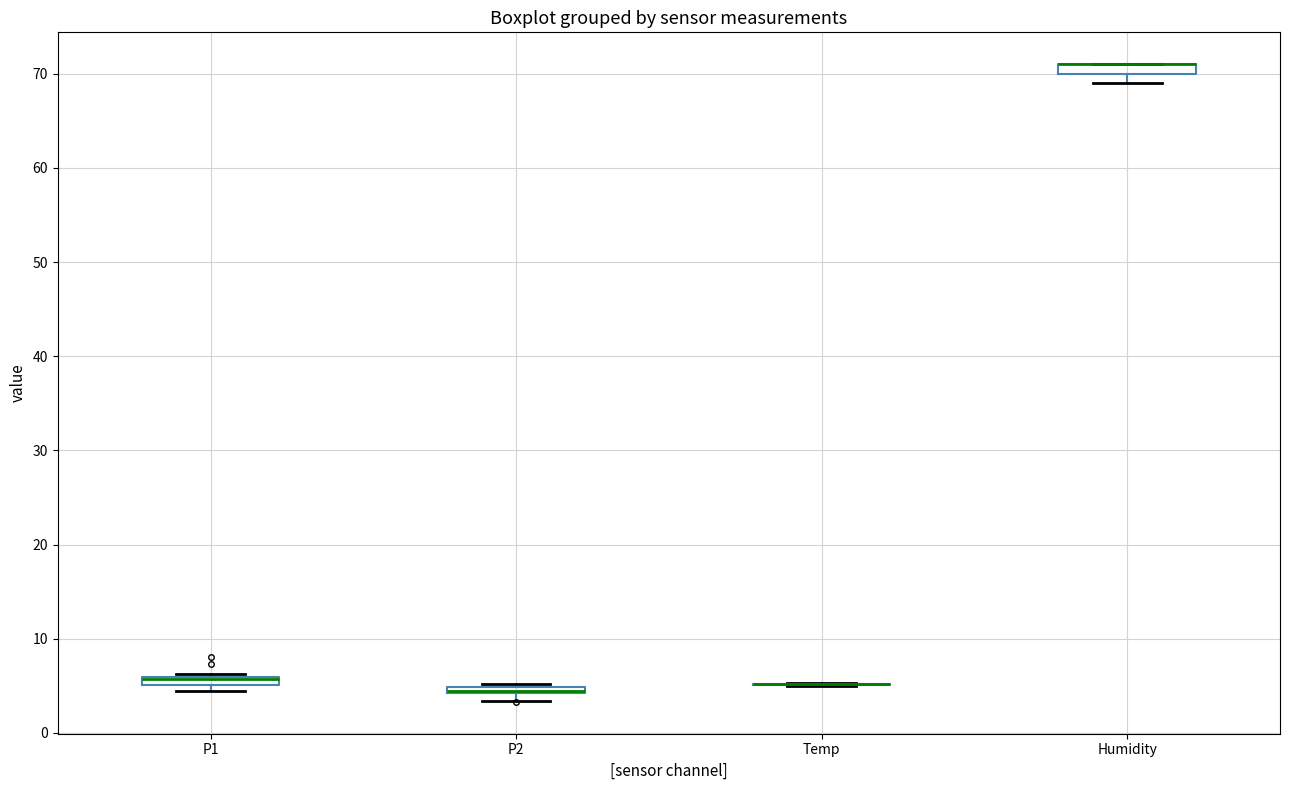

Where is the lower edge of the box for P2 on the y-axis? The values are not printed on the chart, so give them approximately, as read against the axis.

4